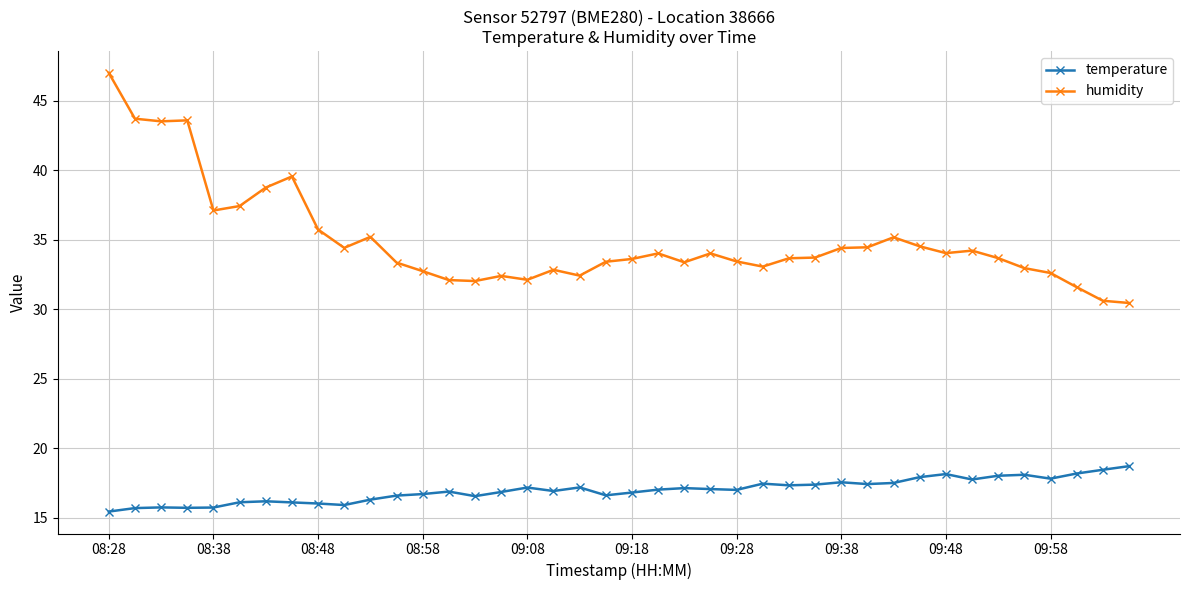

Which series has the widest spread of values?

humidity